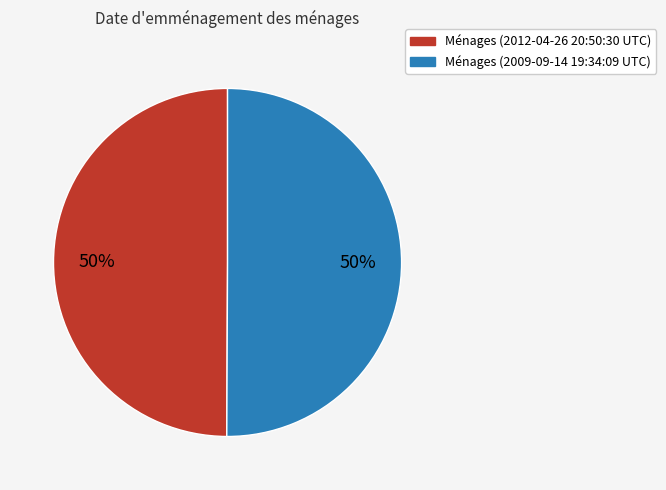

How many slices are in this pie chart?

2